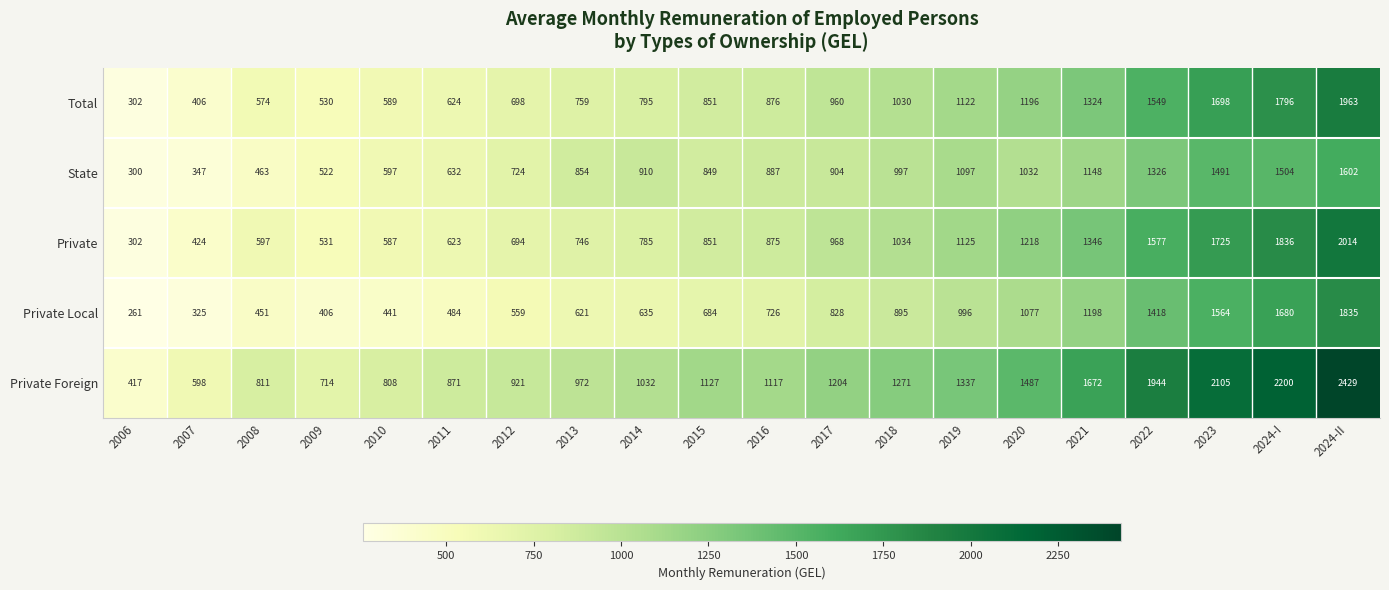

True or false: Private Foreign has a value of 776 at 2021.

False